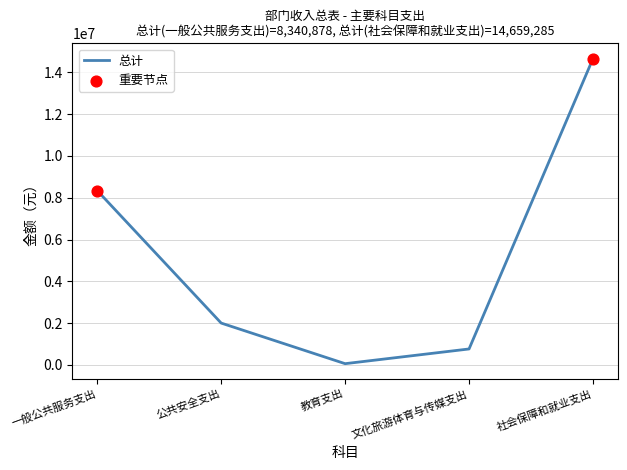

Which has a higher value, 教育支出 or 公共安全支出?

公共安全支出